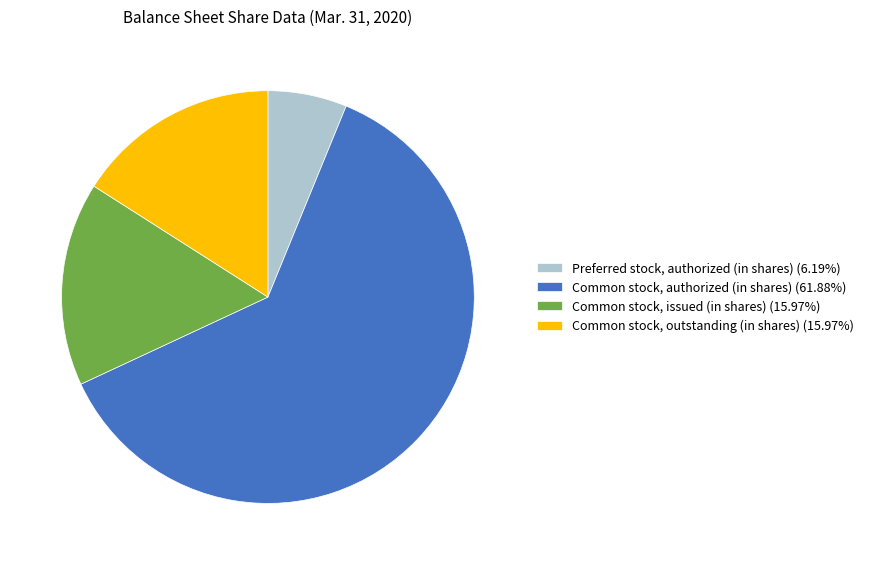

Is there a majority slice in this chart?

Yes